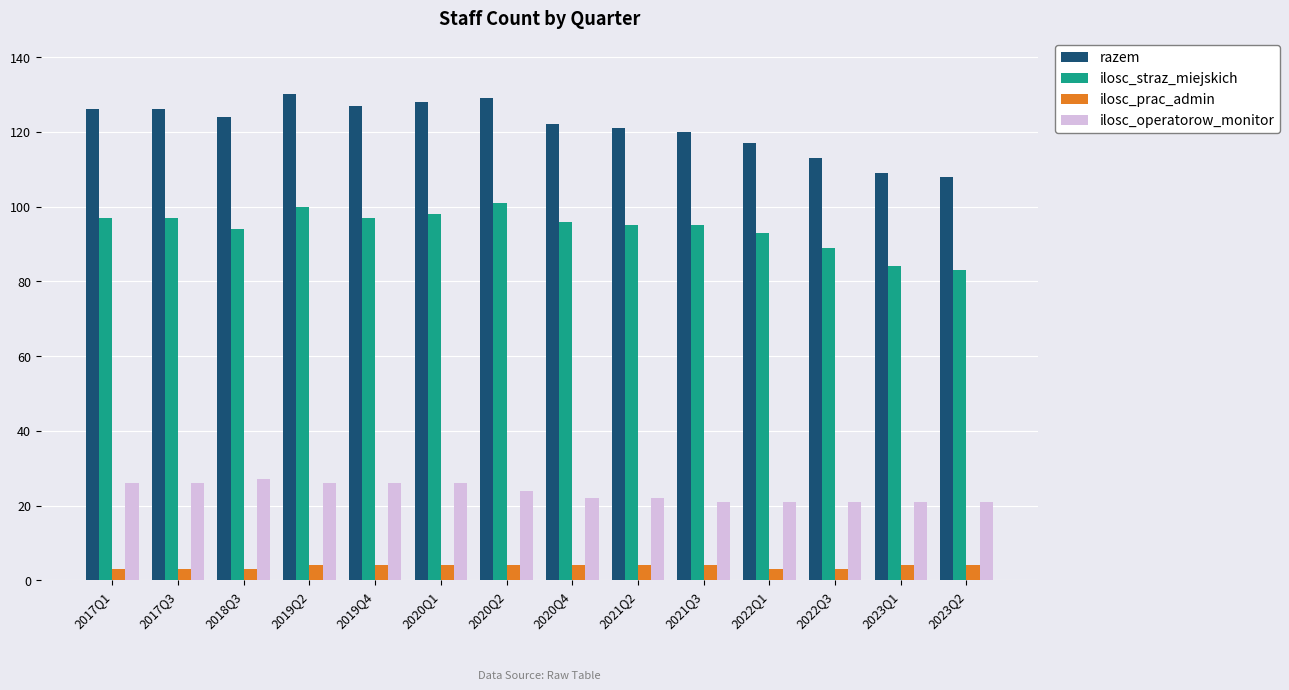

Where is ilosc_operatorow_monitor nearest to the value 24?

2020Q2